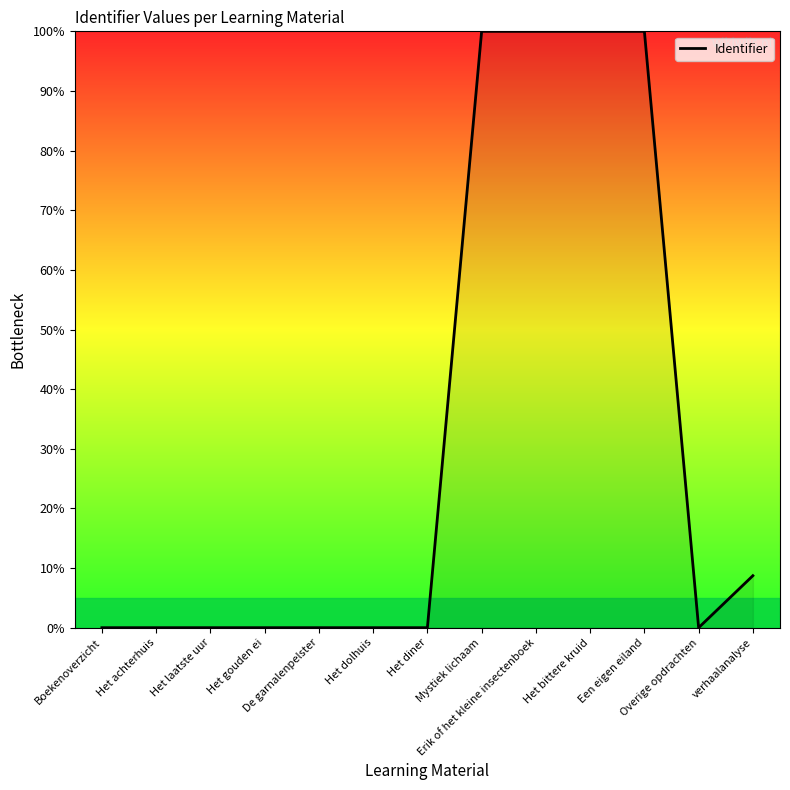

What is the difference between the maximum and minimum values?

100.0